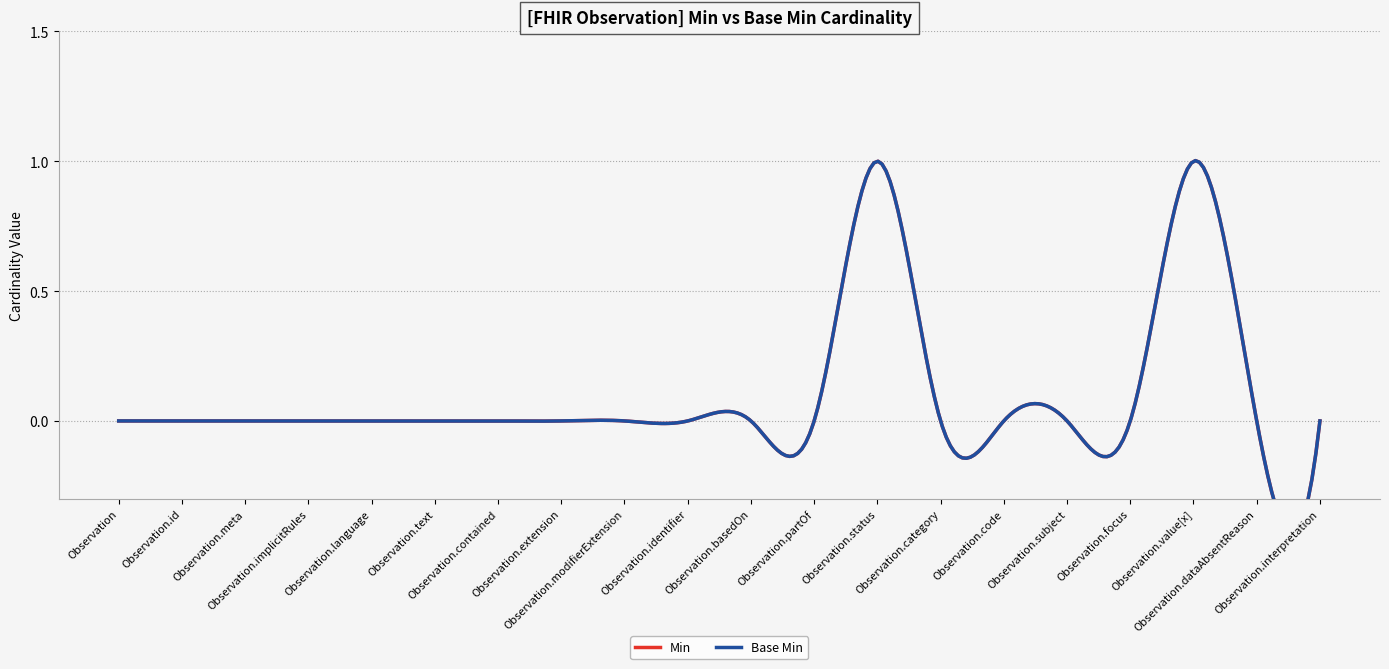

List the series in order of their peak value, lowest first.

Min, Base Min